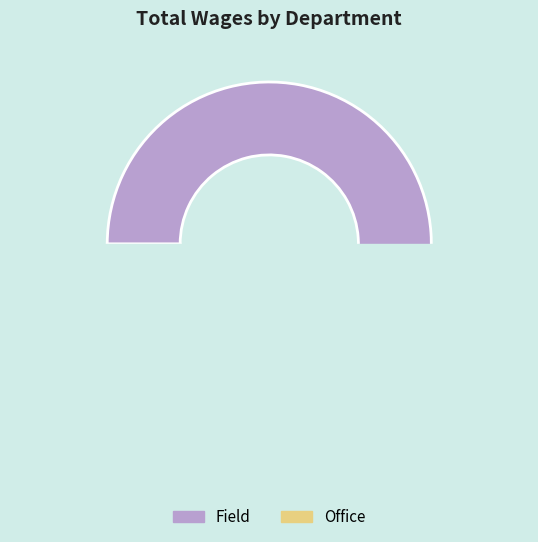

What is the change in value from Field to Office?

-63945